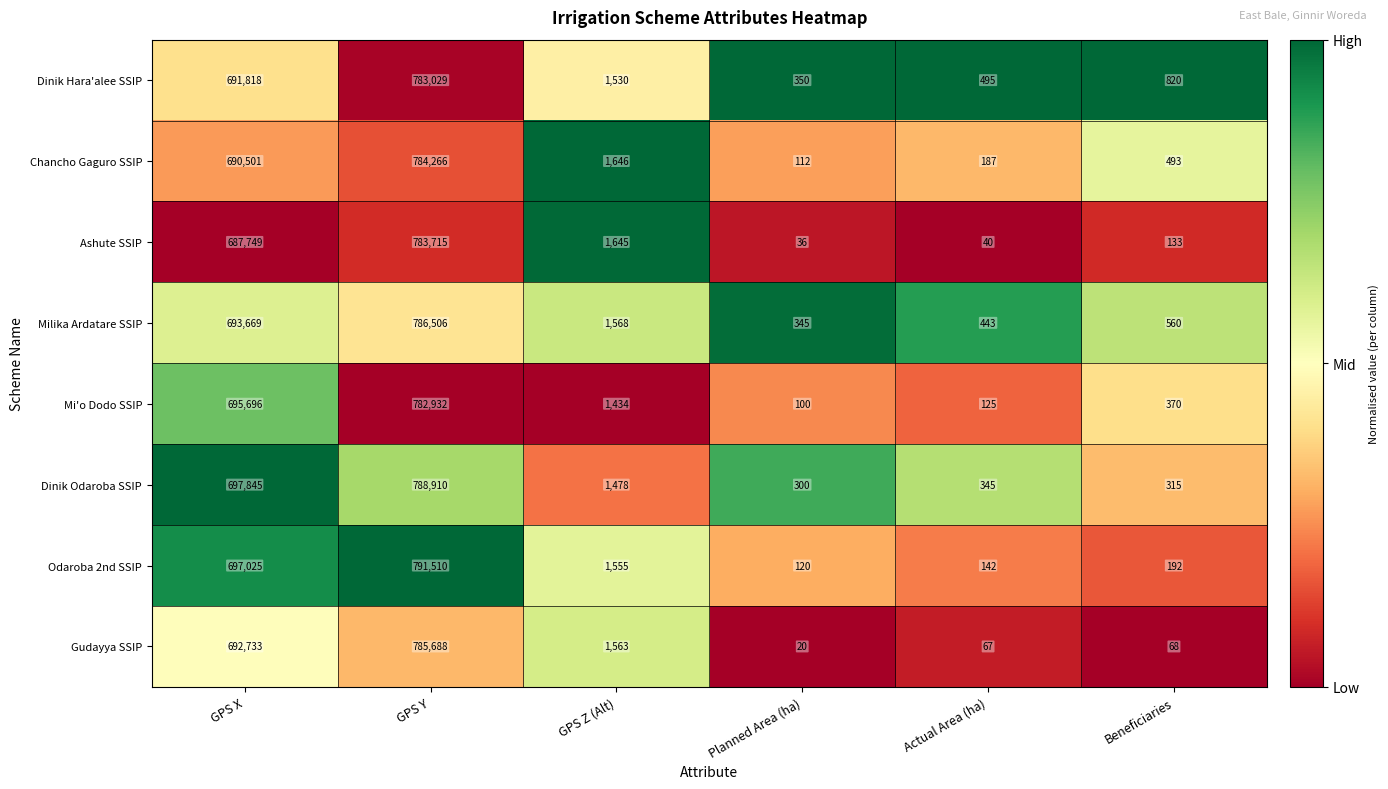

What is the sum of all Milika Ardatare SSIP values?

1483091